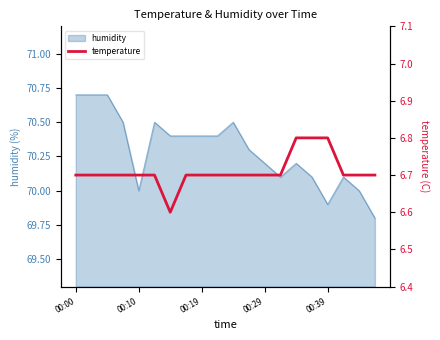

Does the chart have visible grid lines?

No